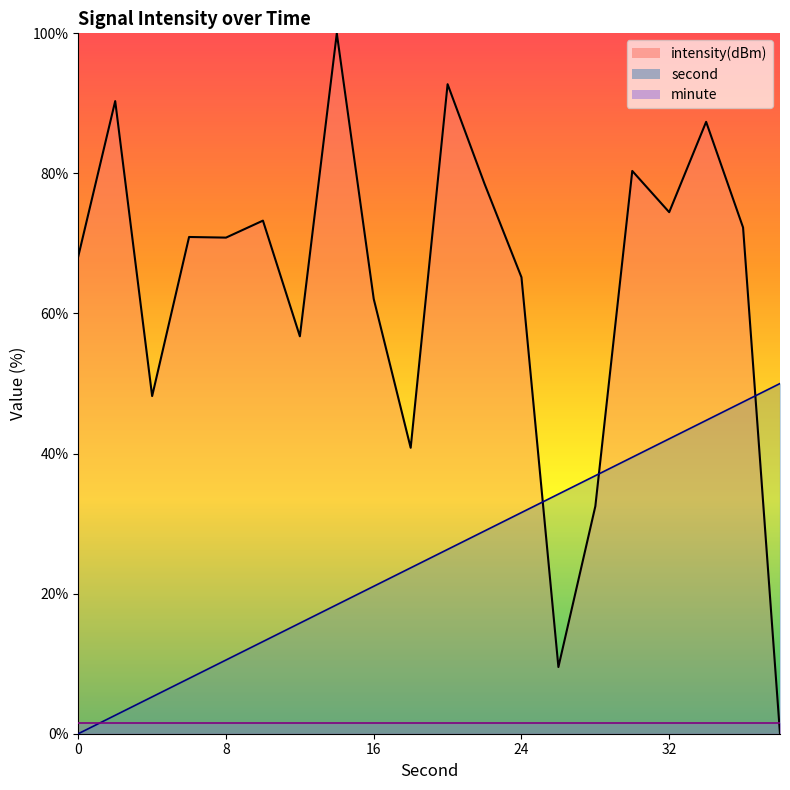

Where is intensity nearest to the value 50?

4